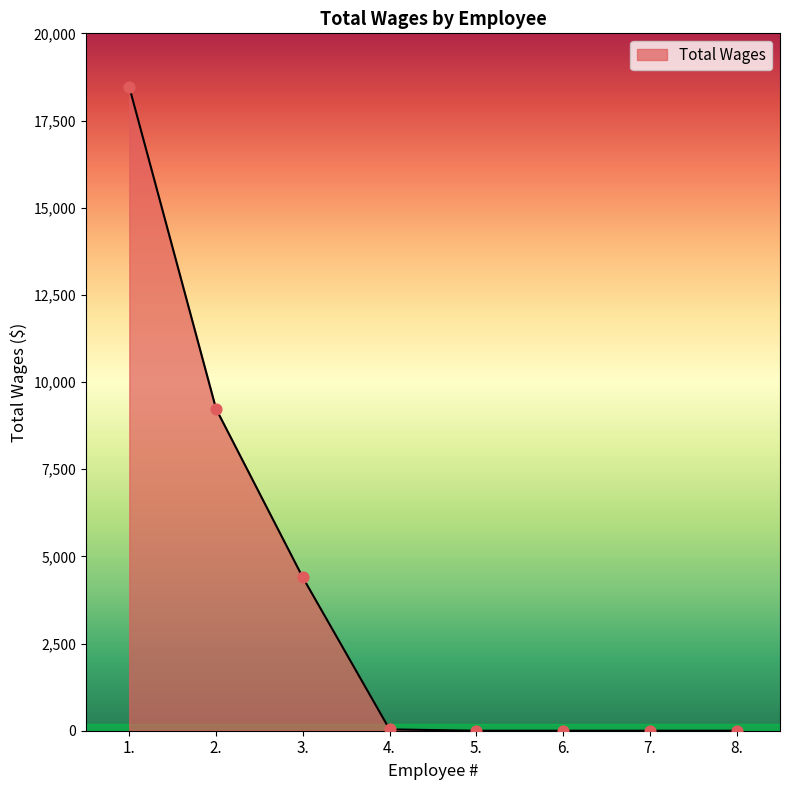

What is the change in value from 2. to 7.?

-9231